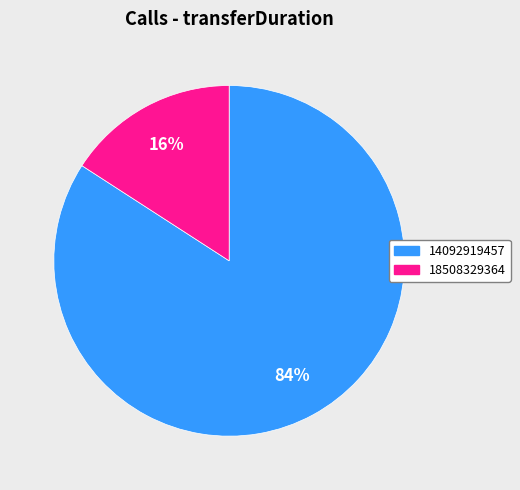

Is 14092919457 the majority of the pie?

Yes